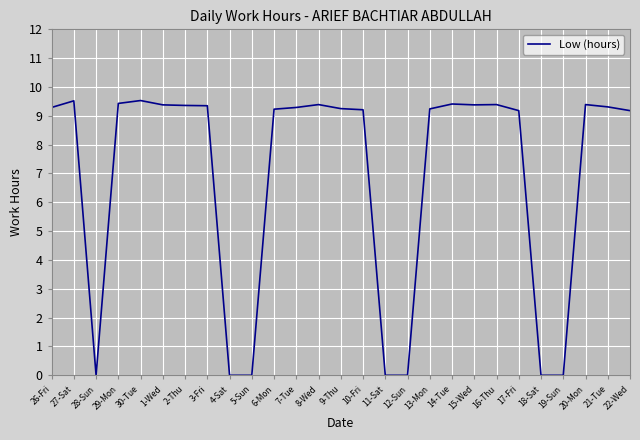

The value at 30-Tue is 16.2. True or false?

False